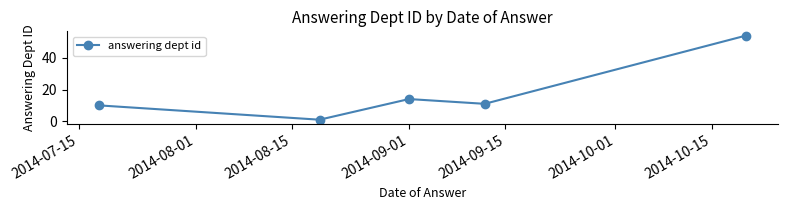

Reading left to right, extract all data points from this chart.

10	1	14	11	54